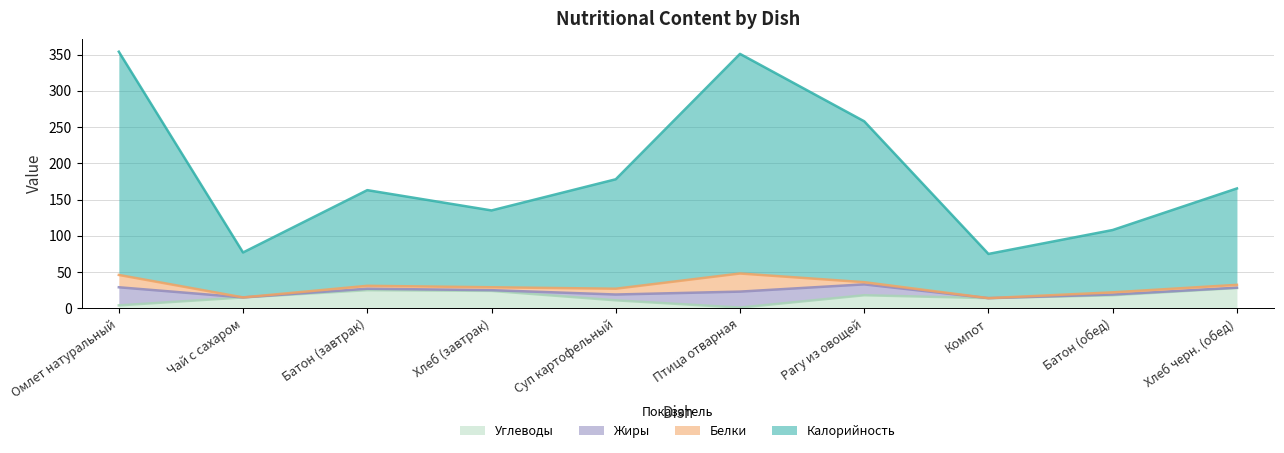

In Углеводы, how many points are lower than both neighbors (excluding endpoints)?

2